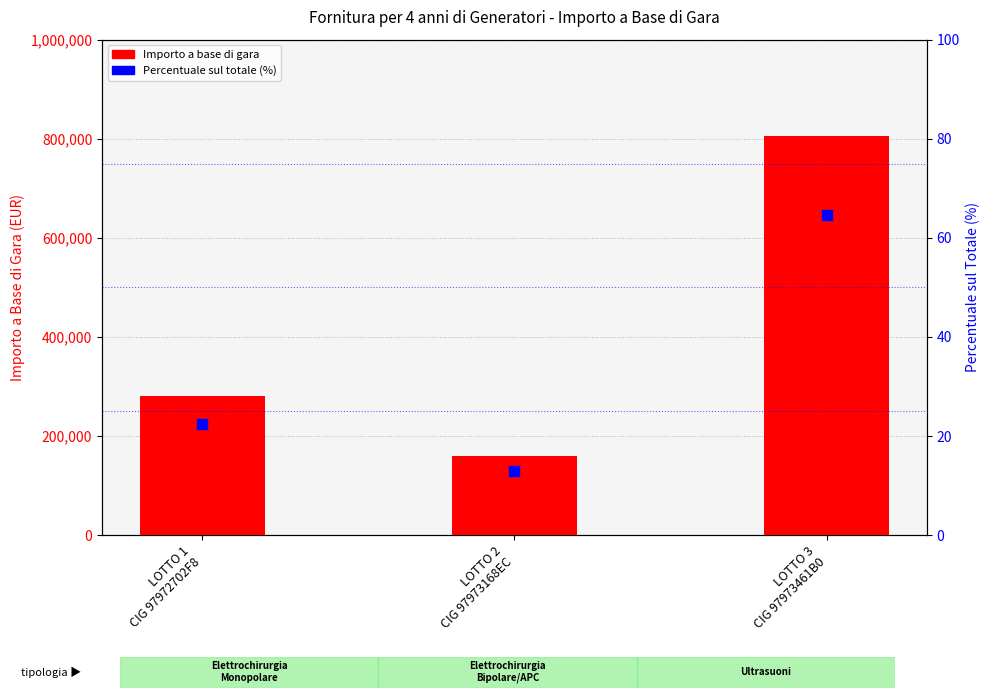

Which series reaches the maximum Y coordinate?

Importo a base di gara